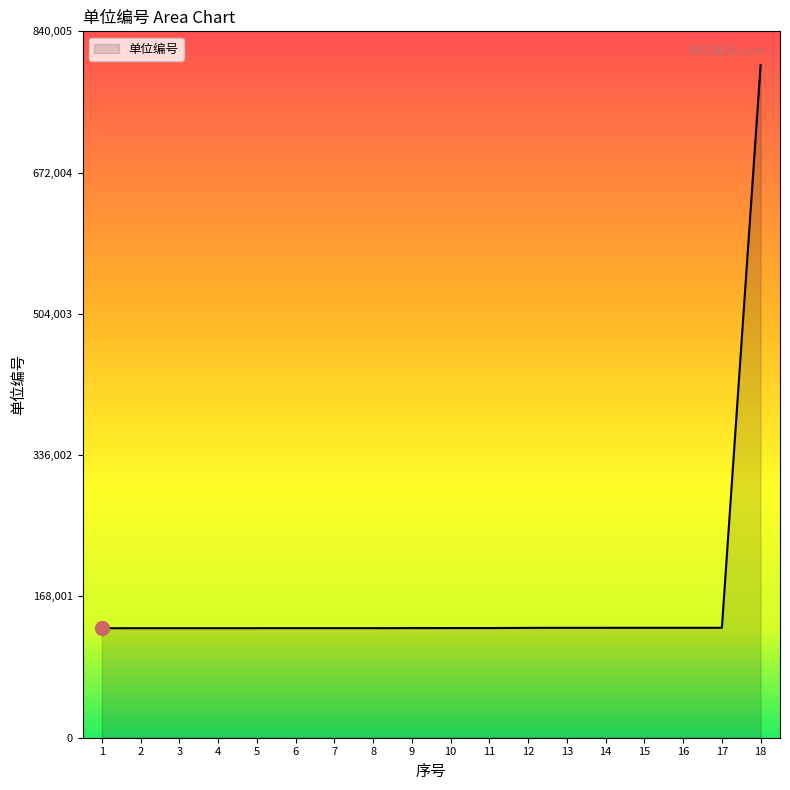

Read the value at 12, to the nearest 100.

130600